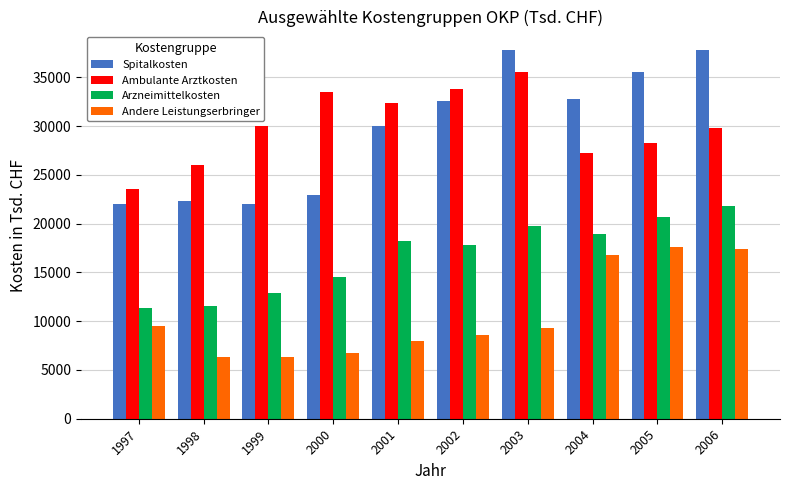

What is the maximum value for Ambulante Arztkosten?

35491.1